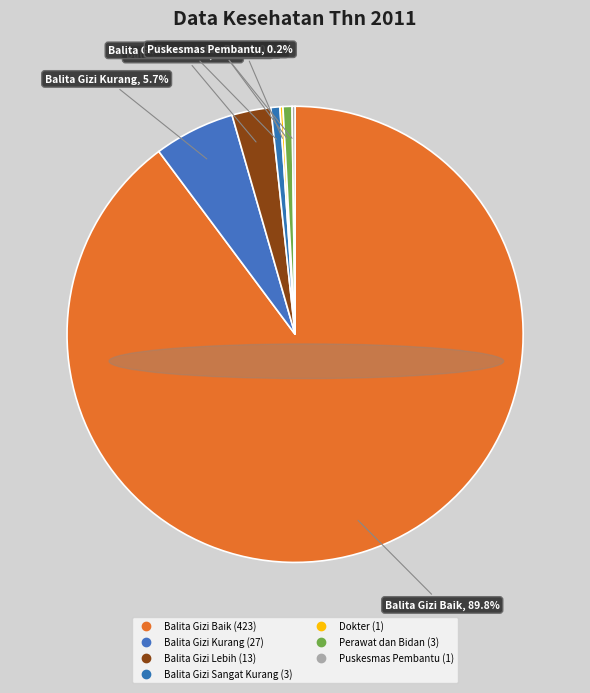

Which category has the smallest portion of the pie?

Puskesmas